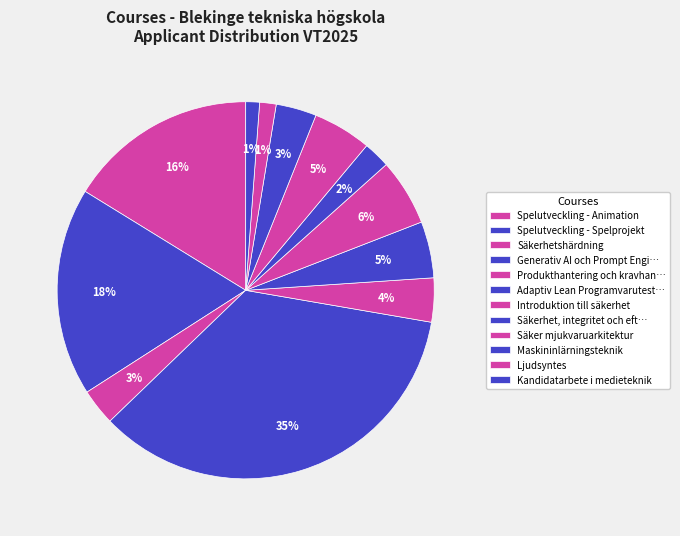

How many segments does this pie chart have?

12